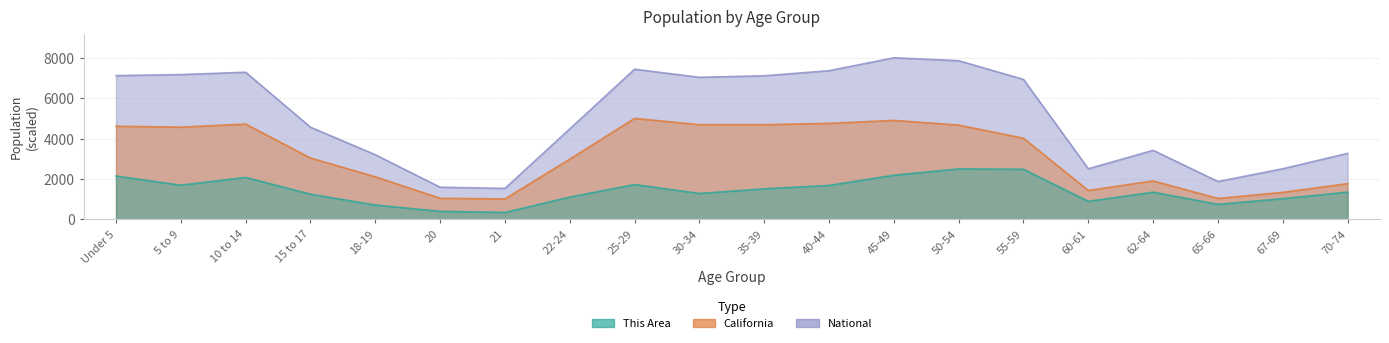

What are all the series names shown in the legend?

This Area, California, National